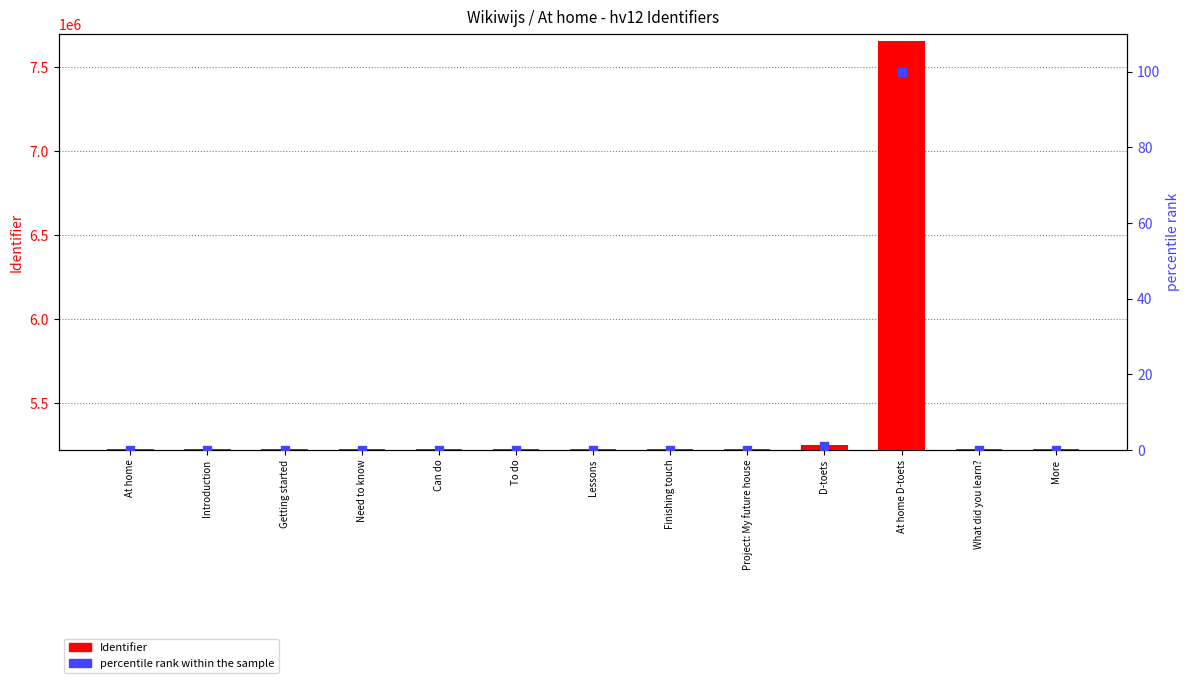

What is the total value across all series at At home D-toets?

7655409.0